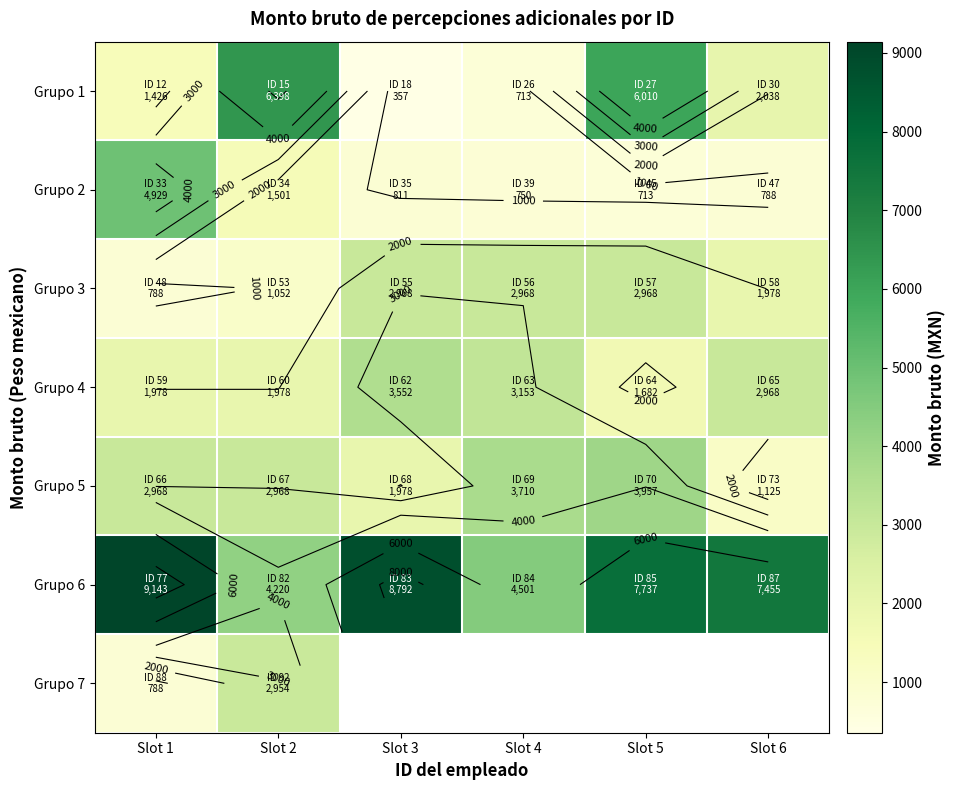

At how many categories does at least one series exceed 4951?

5